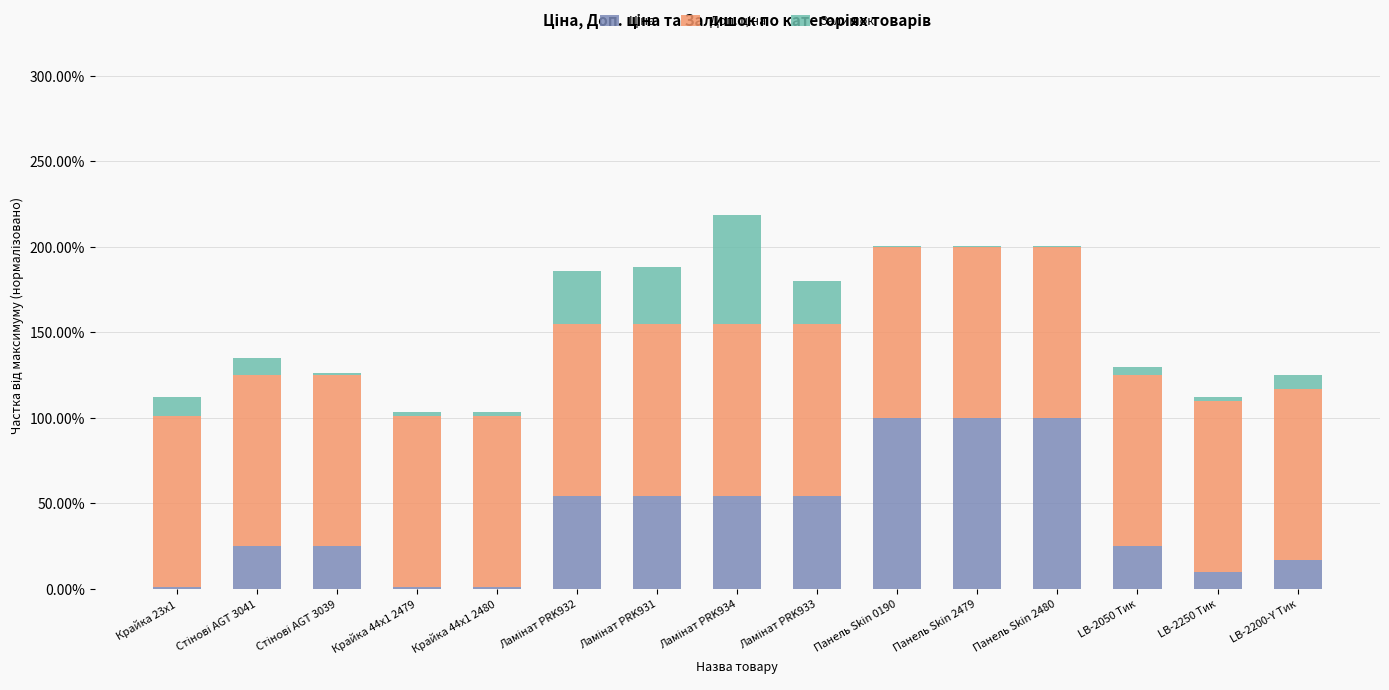

Does the chart contain stacked bars?

Yes